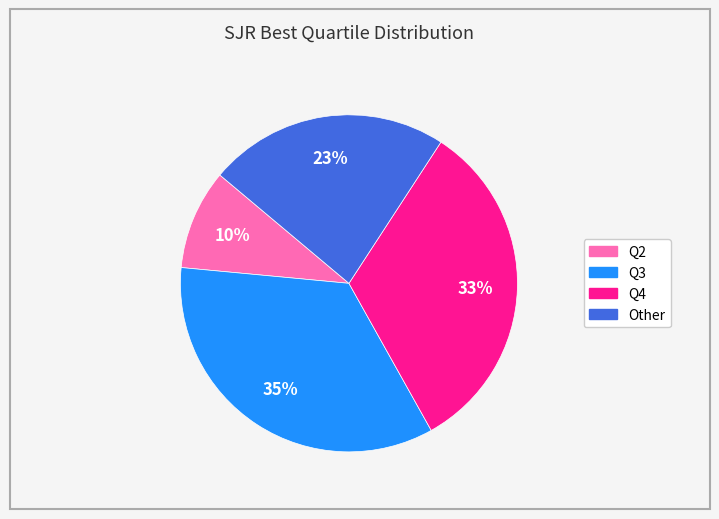

The Q4 slice represents 33% of the pie. True or false?

True